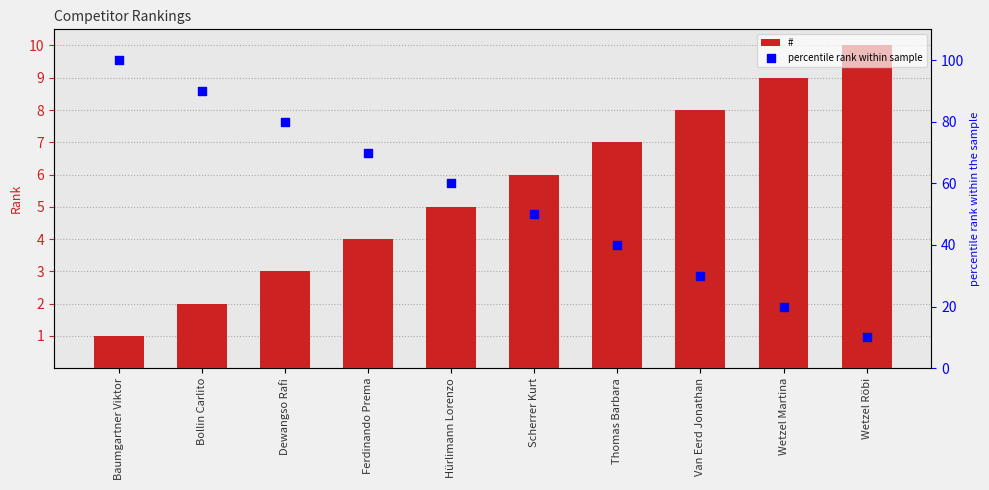

What are all the series names shown in the legend?

#, percentile rank within sample